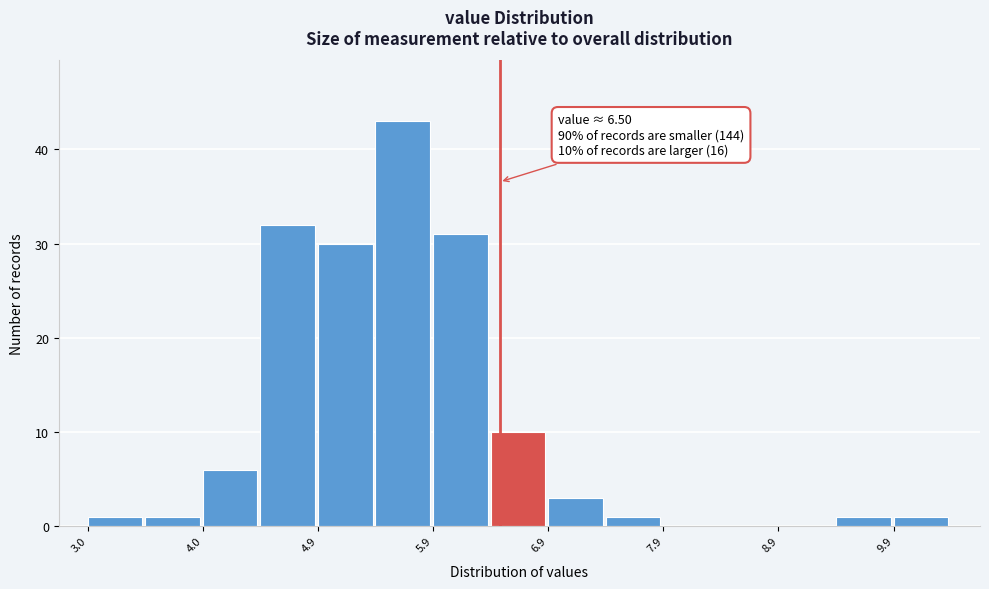

Over which range of the x-axis is the bar tallest?

5.4 to 5.9